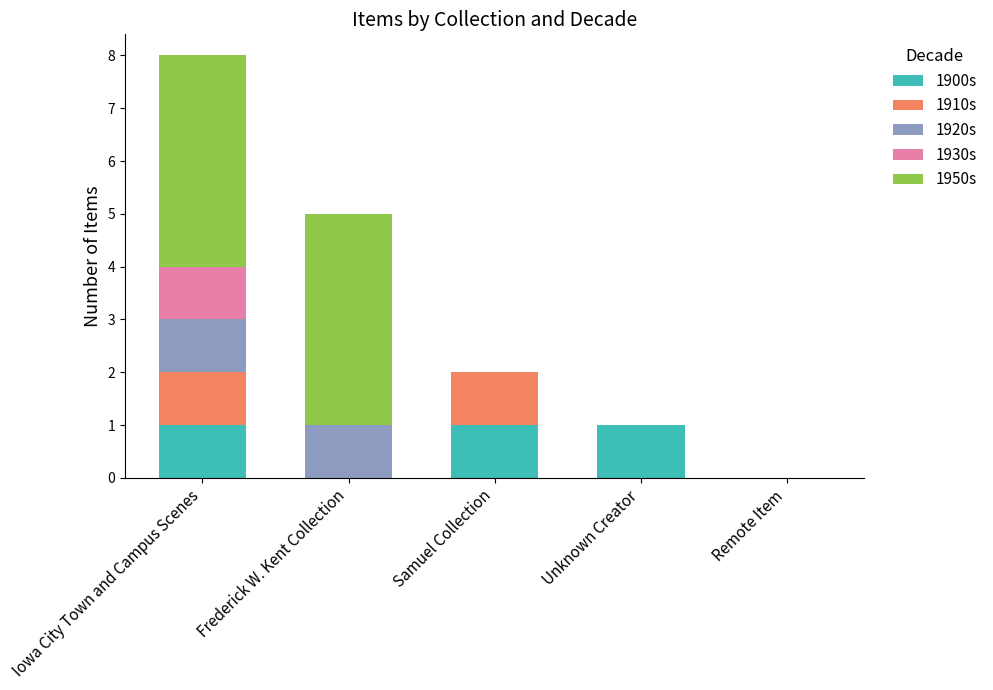

At which category is the sum across all series the highest?

Iowa City Town and Campus Scenes